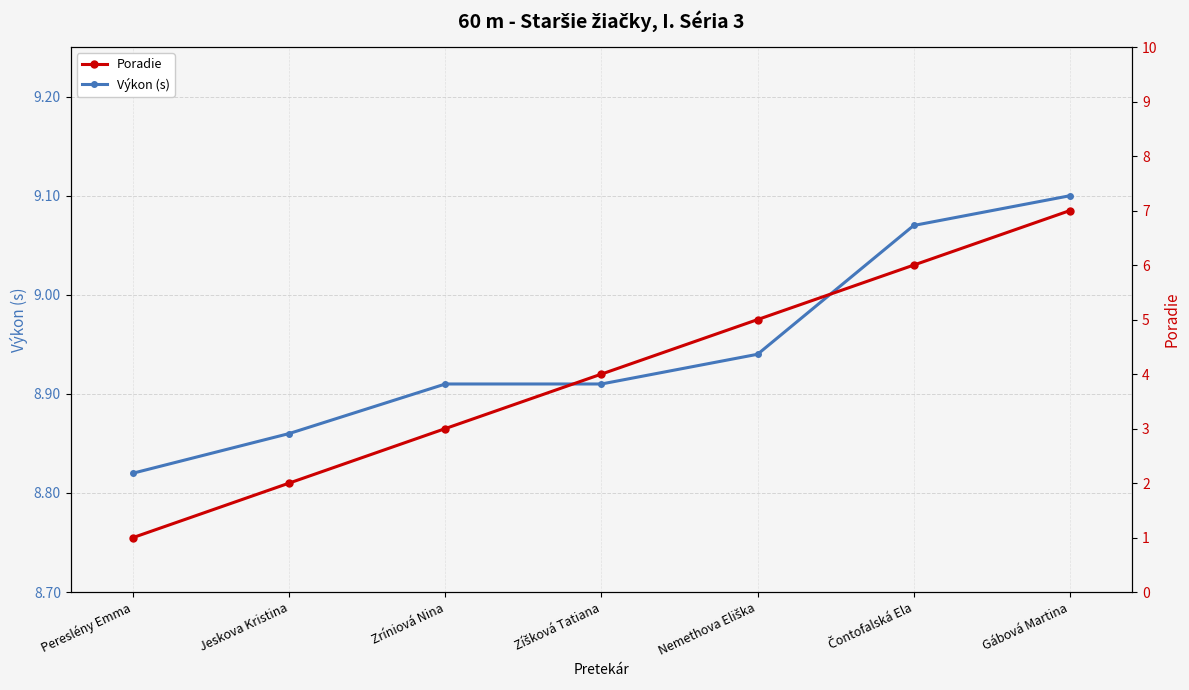

What is the sum of all Výkon (s) values?

62.6